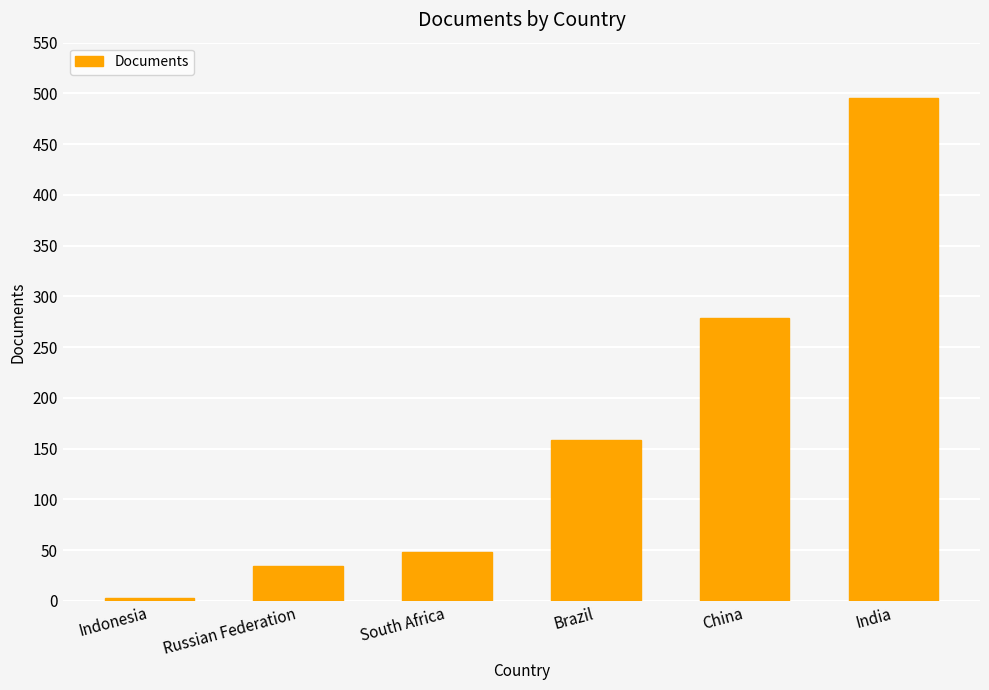

What is the maximum value shown in the chart?

495